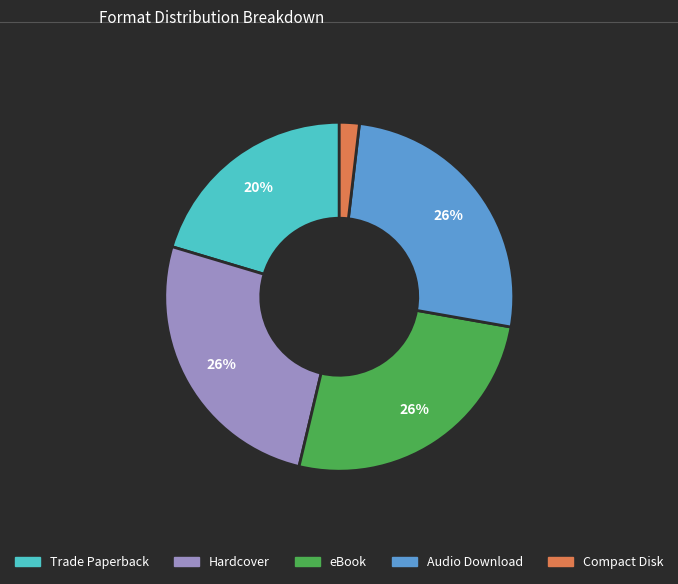

The Compact Disk slice represents 2% of the pie. True or false?

True